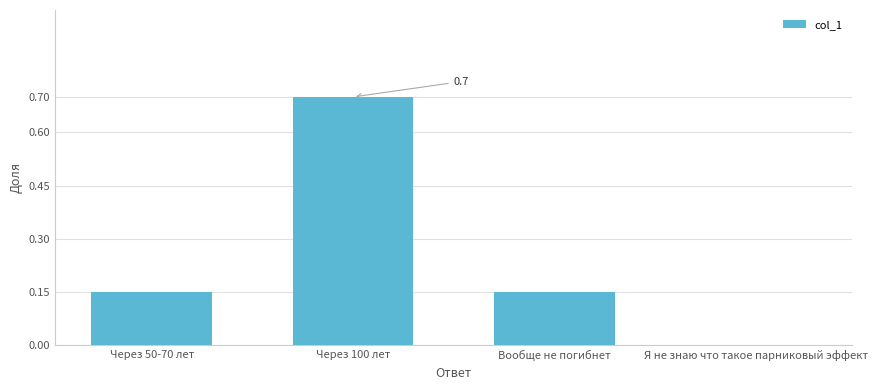

At which category does the chart reach its peak across all series?

Через 100 лет